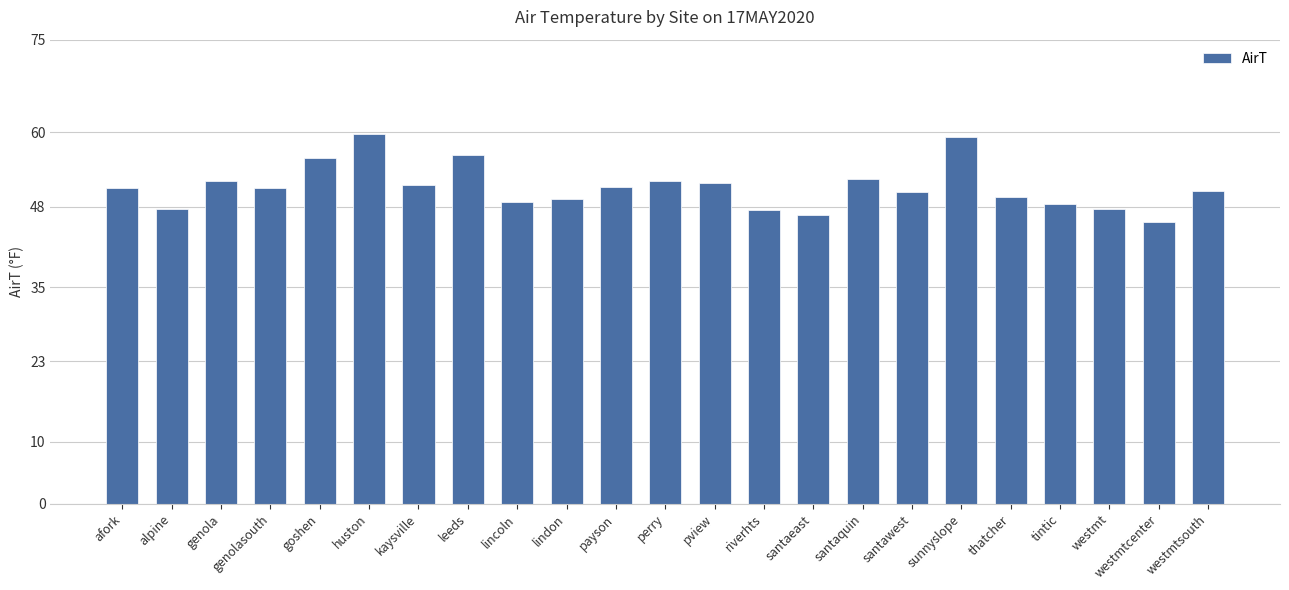

What is the smallest value displayed?

45.5